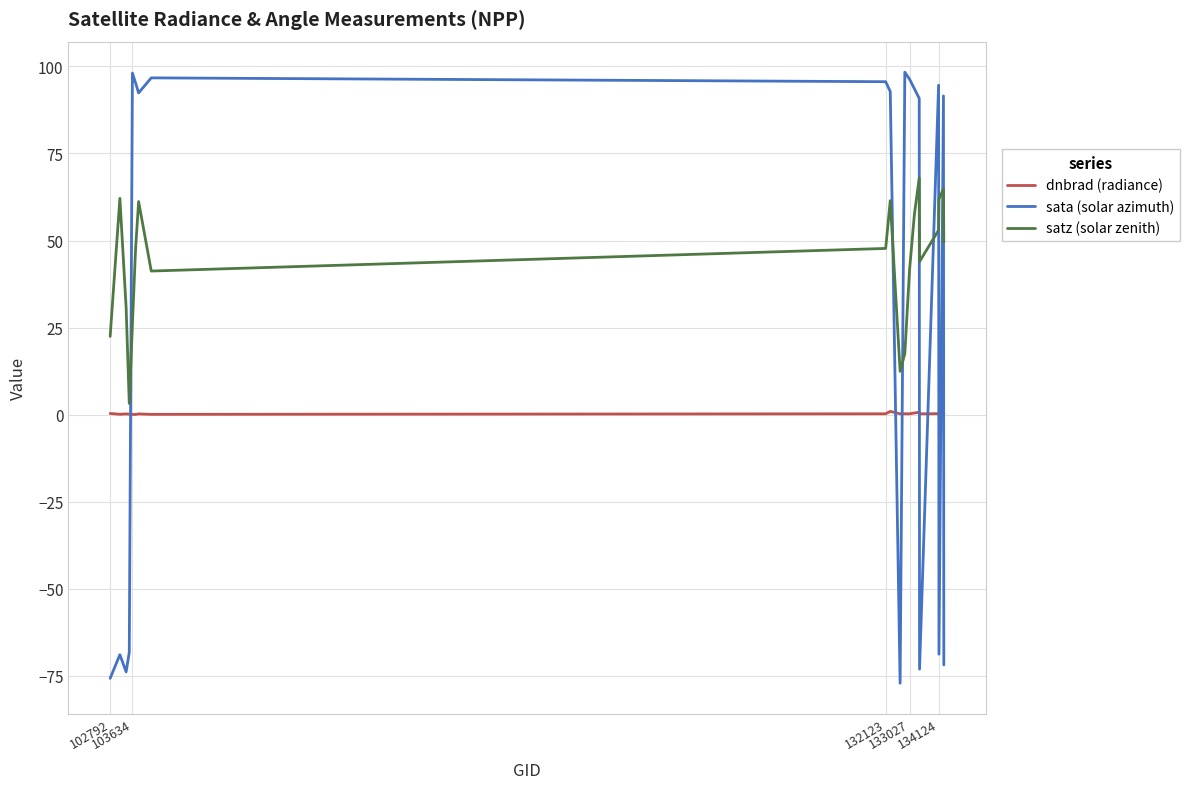

Rank the series by their average value, from highest to lowest.

satz (solar zenith), sata (solar azimuth), dnbrad (radiance)